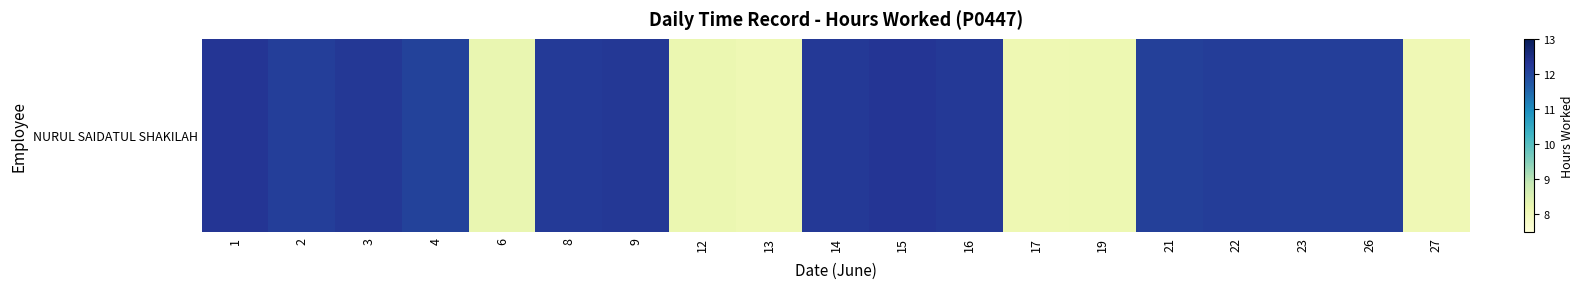

Reading right to left, extract all data points from this chart.

27=8.1	26=12.1	23=12.1	22=12.2	21=12.1	19=8.2	17=8.2	16=12.2	15=12.3	14=12.2	13=8.1	12=8.2	9=12.2	8=12.2	6=8.3	4=12.1	3=12.2	2=12.1	1=12.3